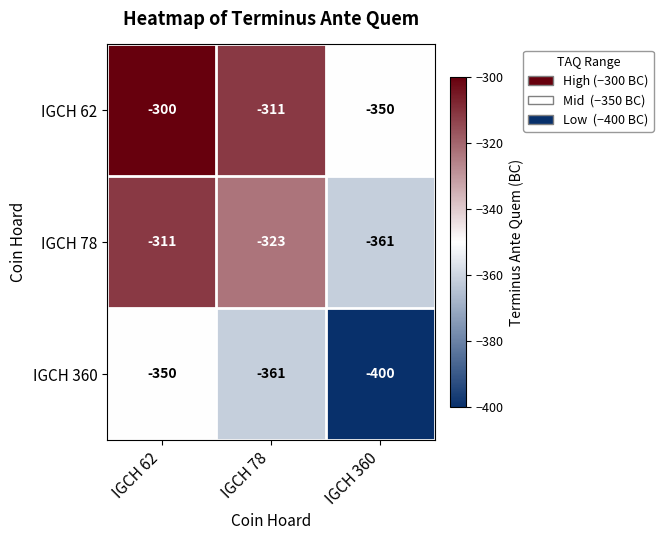

Rank the series at IGCH 78 from highest to lowest value.

IGCH 62, IGCH 78, IGCH 360